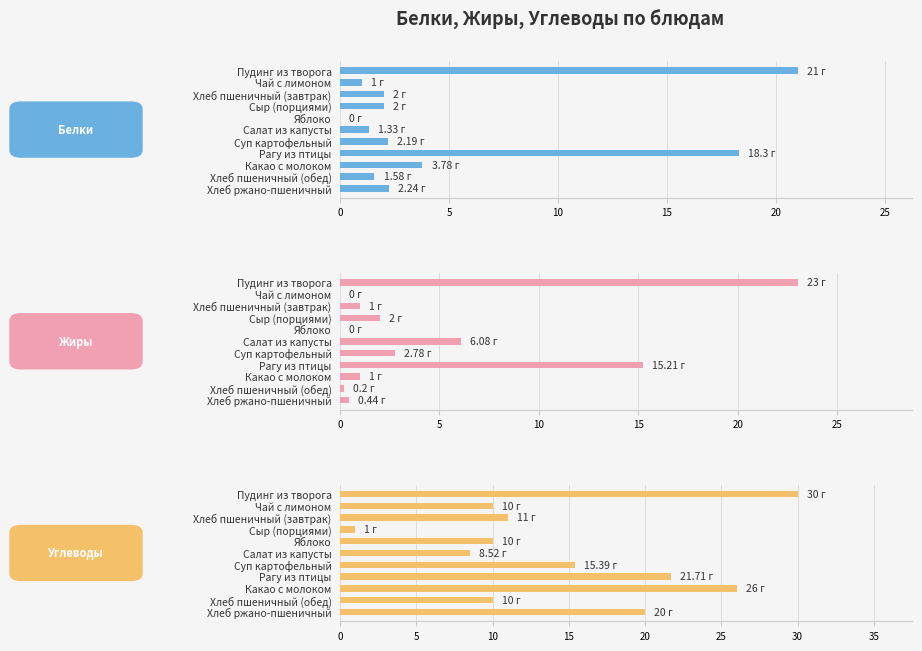

Reading left to right, transcribe all the data shown in this chart.

Белки: 21.0	1.0	2.0	2.0	0.0	1.3	2.2	18.3	3.8	1.6	2.2
Жиры: 23.0	0.0	1.0	2.0	0.0	6.1	2.8	15.2	1.0	0.2	0.4
Углеводы: 30.0	10.0	11.0	1.0	10.0	8.5	15.4	21.7	26.0	10.0	20.0